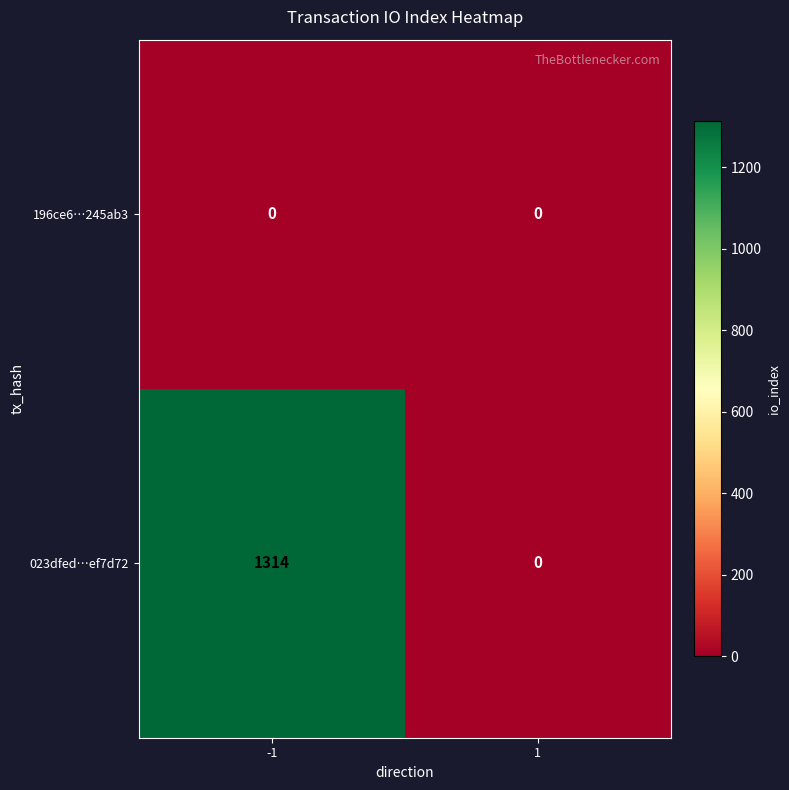

At -1, list the series in order from largest to smallest.

023dfed…ef7d72, 196ce6…245ab3